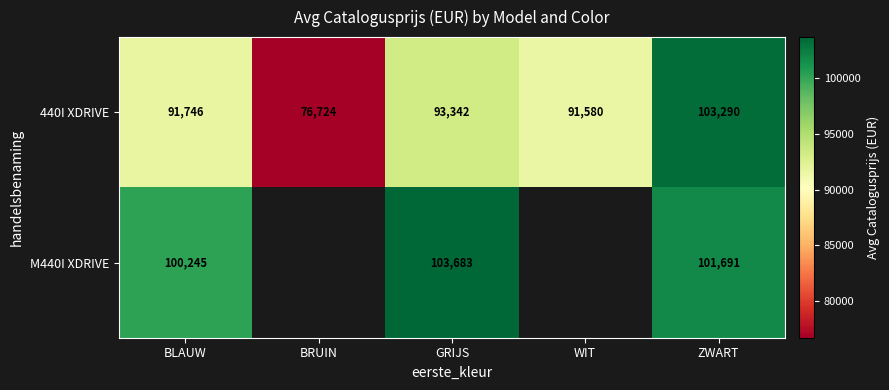

Which category has the lowest value in the 440I XDRIVE series?

BRUIN